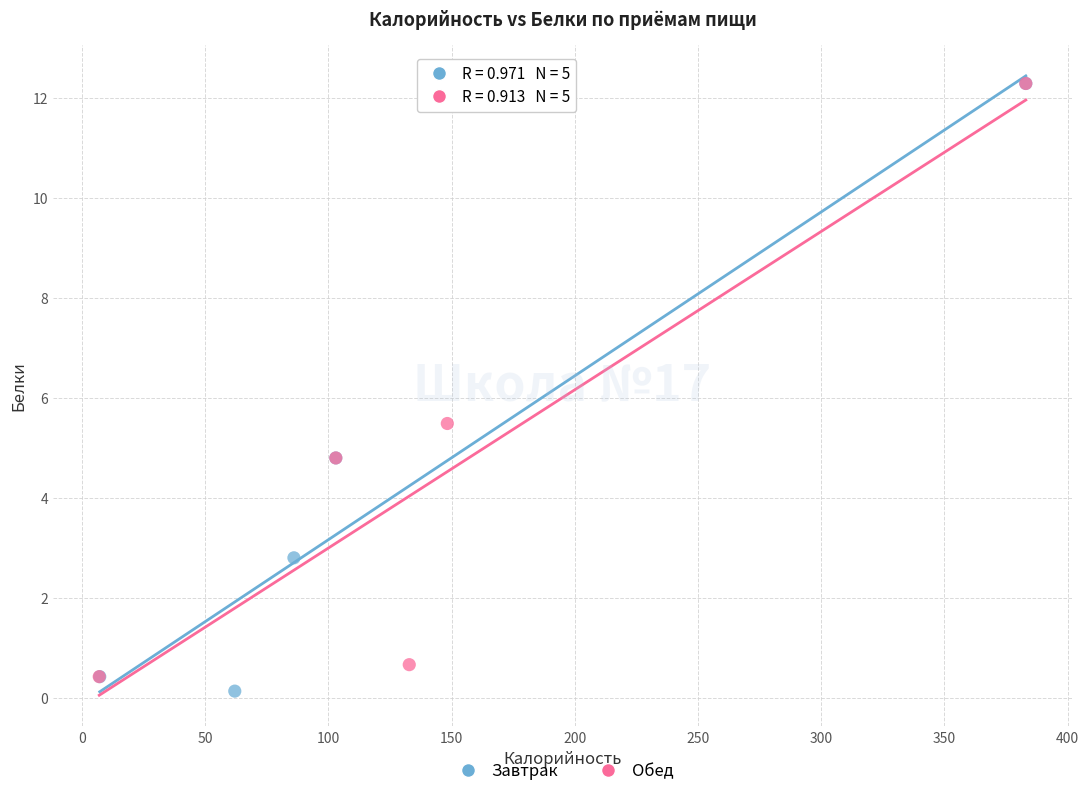

What are all the series names shown in the legend?

Завтрак, Обед